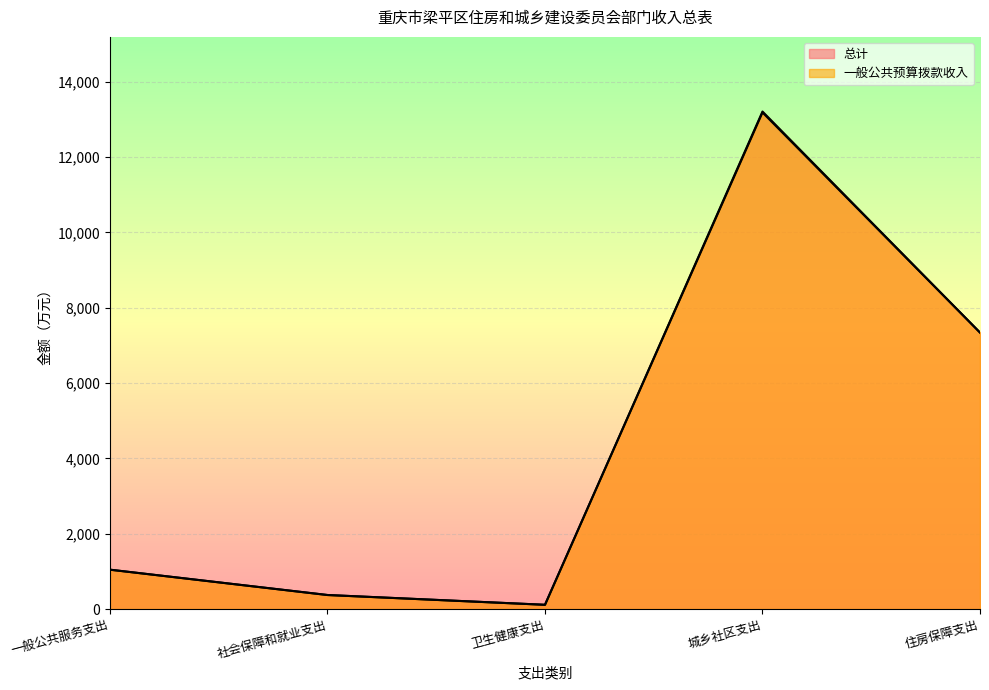

True or false: 一般公共预算拨款收入 and 总计 intersect in this chart.

False